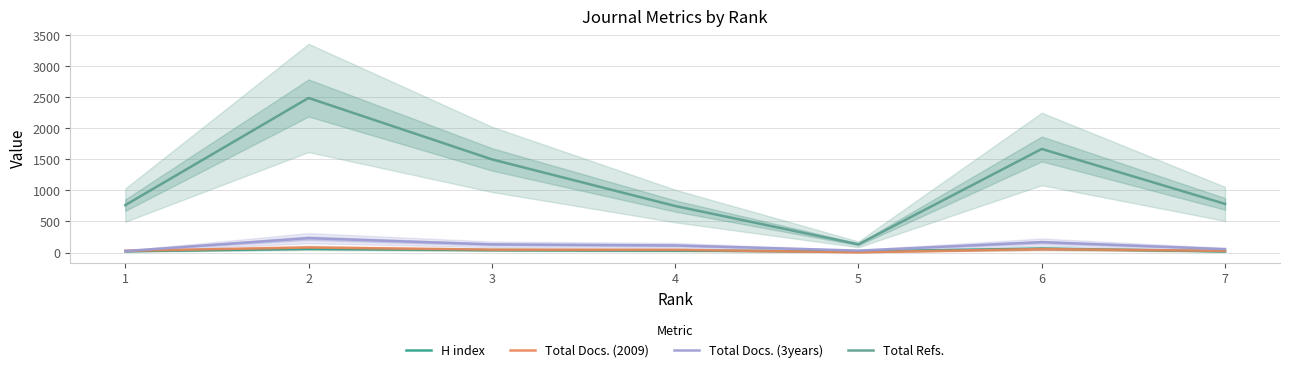

Does the chart display data point markers on the line(s)?

No